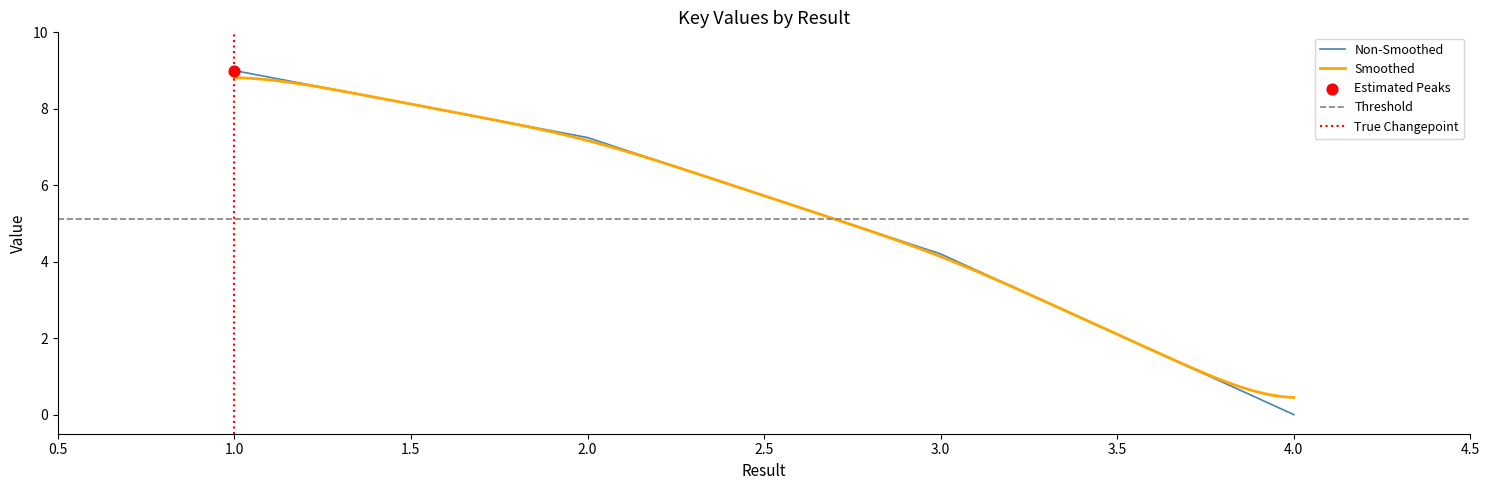

What is the change in value from 2 to 4?

-7.2